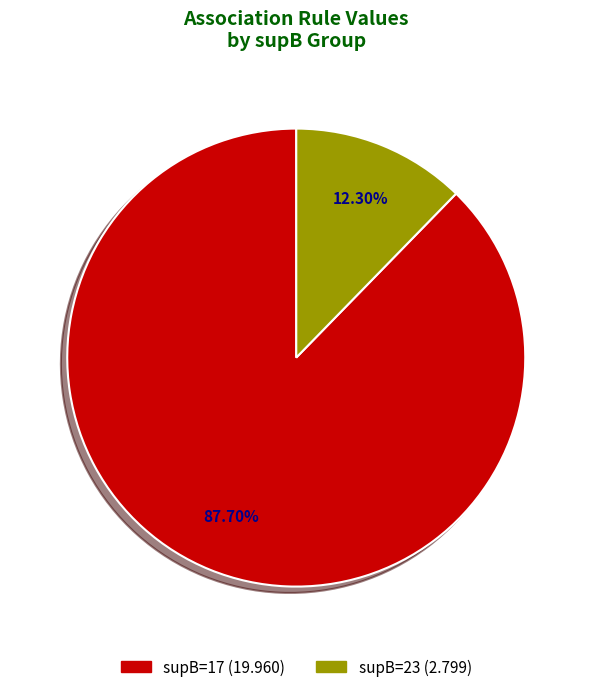

Count the number of slices in the pie.

2